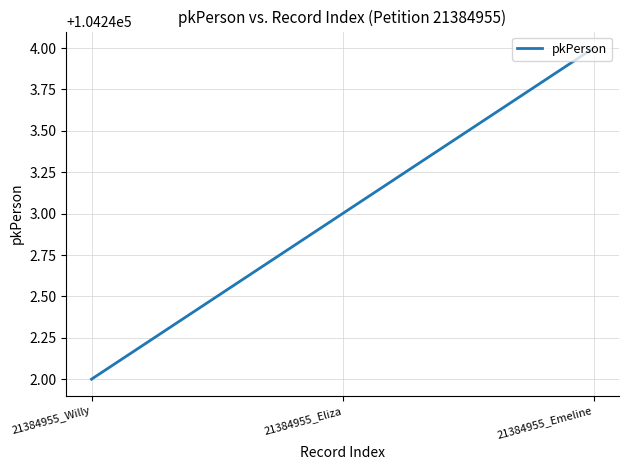

What is the sum of all values?

312729